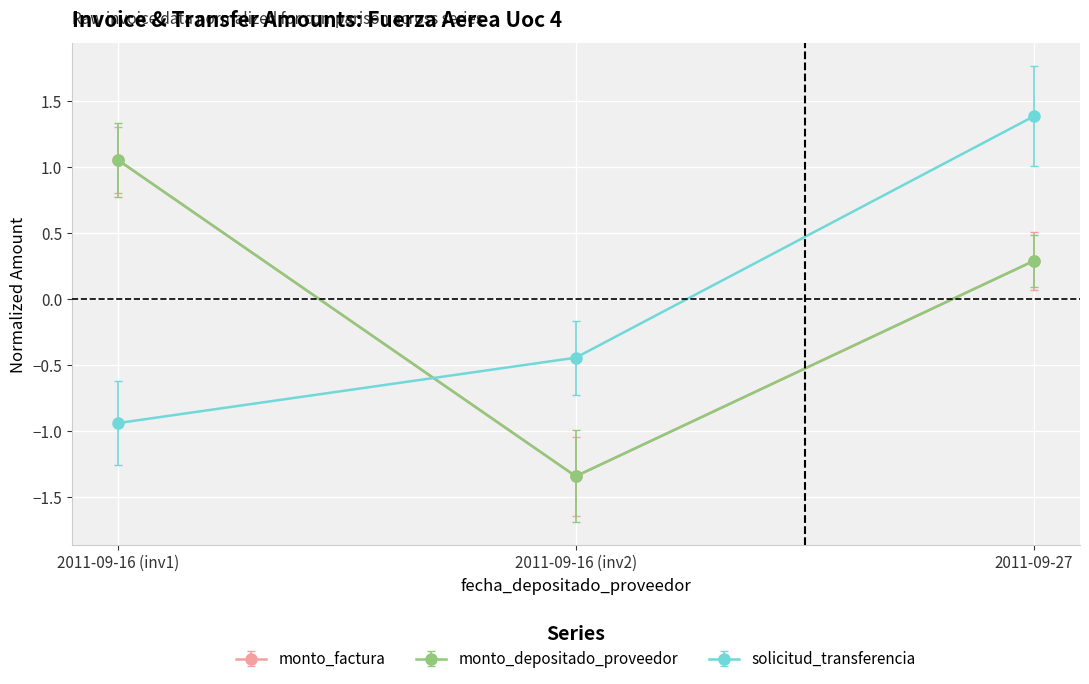

What is the value of the solicitud_transferencia point at the 3rd from the left?

1.4